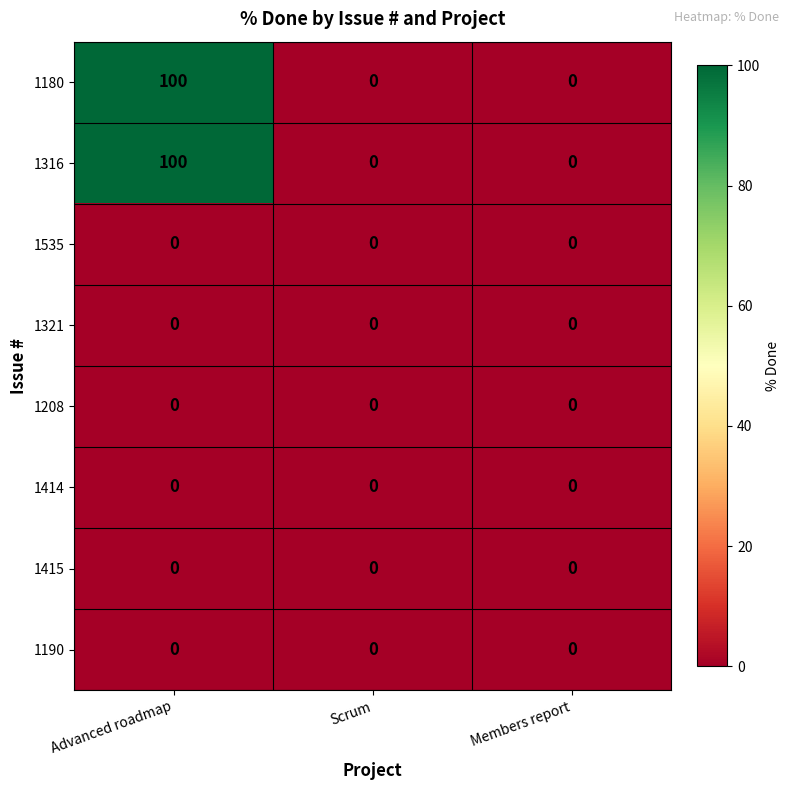

What is the total value across all series at Advanced roadmap?

200